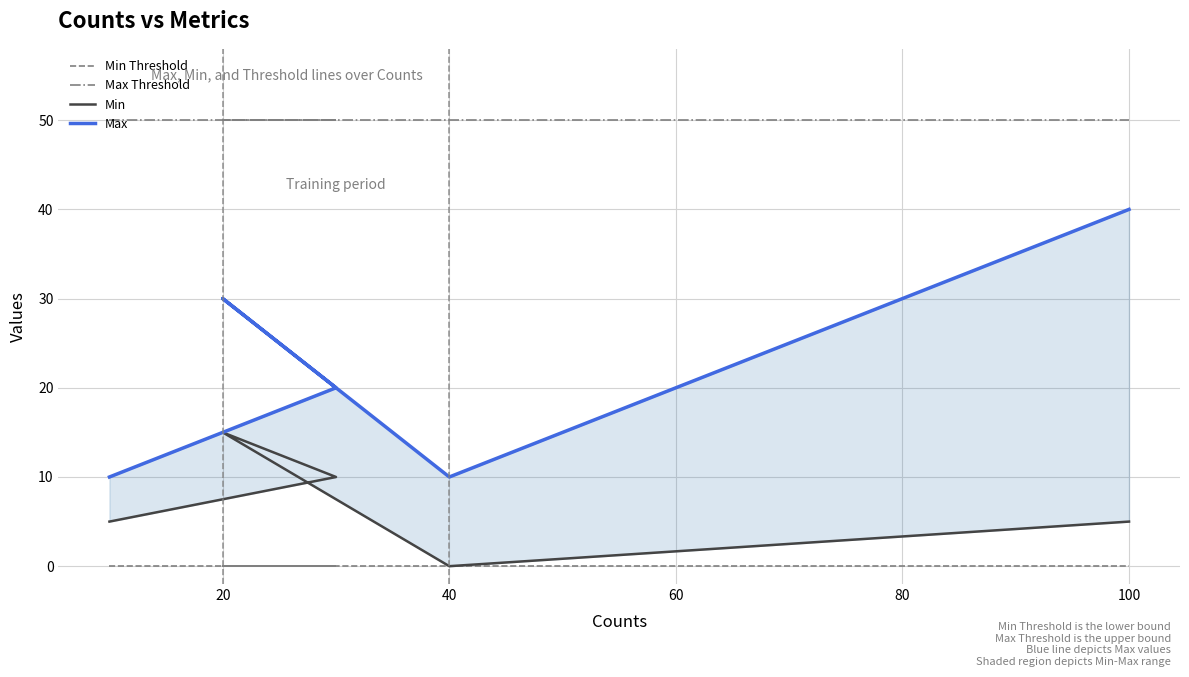

True or false: Min and Max Threshold cross at least once.

False